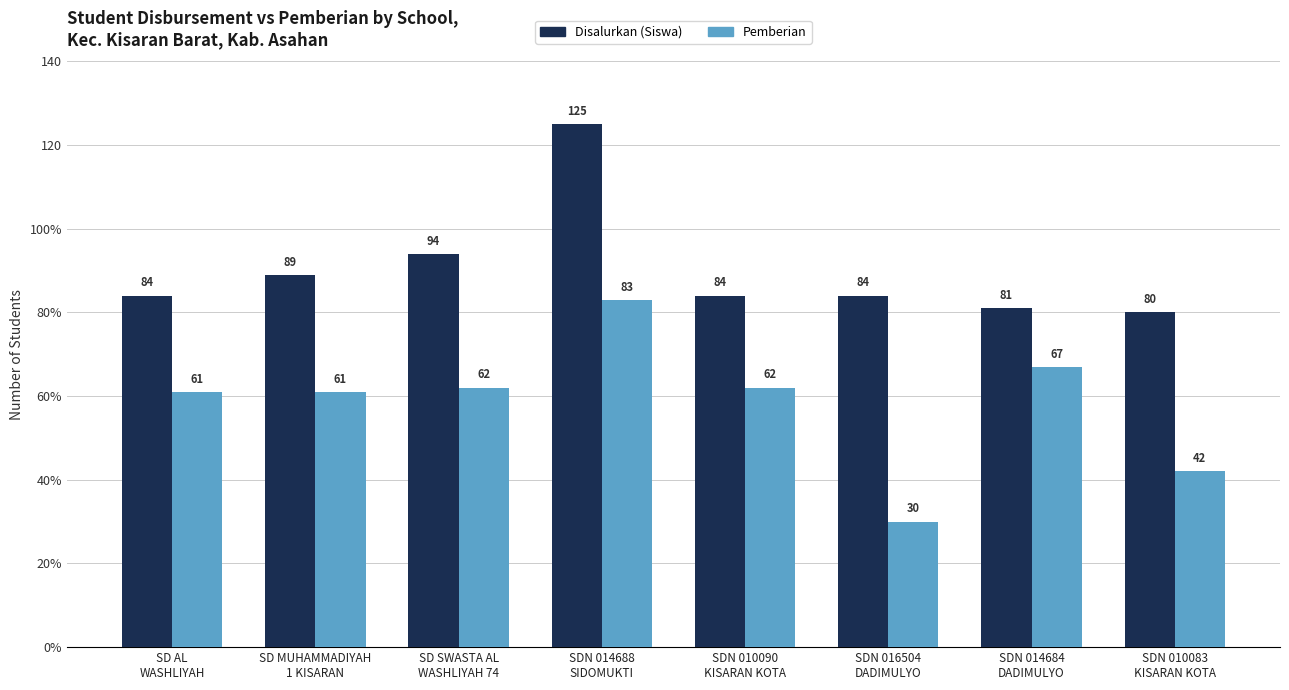

Between SDN 014688
SIDOMUKTI and SDN 016504
DADIMULYO, which series saw the biggest shift?

Pemberian